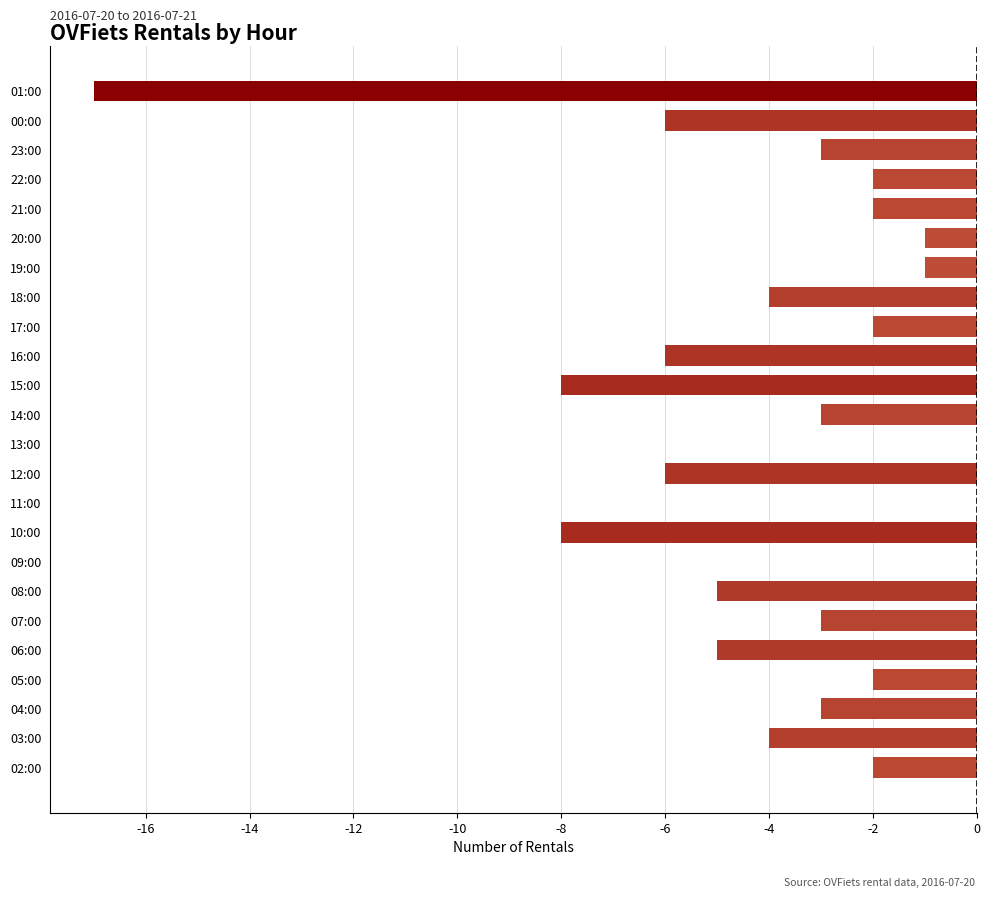

At which category does the chart reach its peak across all series?

09:00